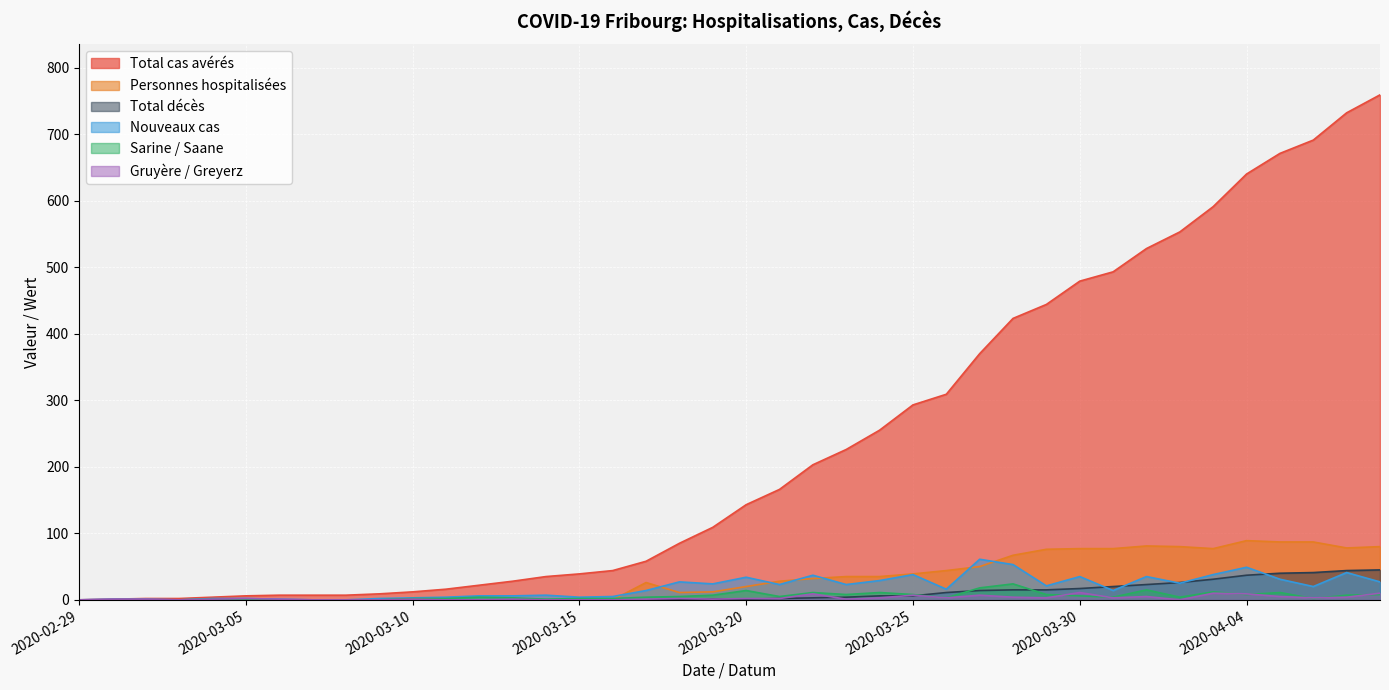

Does the chart display data point markers on the line(s)?

No